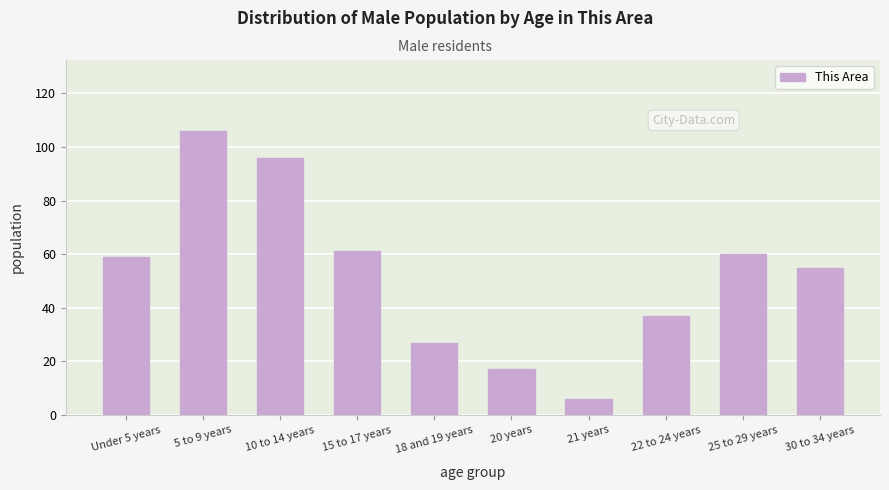

Reading right to left, extract all data points from this chart.

30 to 34 years=55	25 to 29 years=60	22 to 24 years=37	21 years=6	20 years=17	18 and 19 years=27	15 to 17 years=61	10 to 14 years=96	5 to 9 years=106	Under 5 years=59